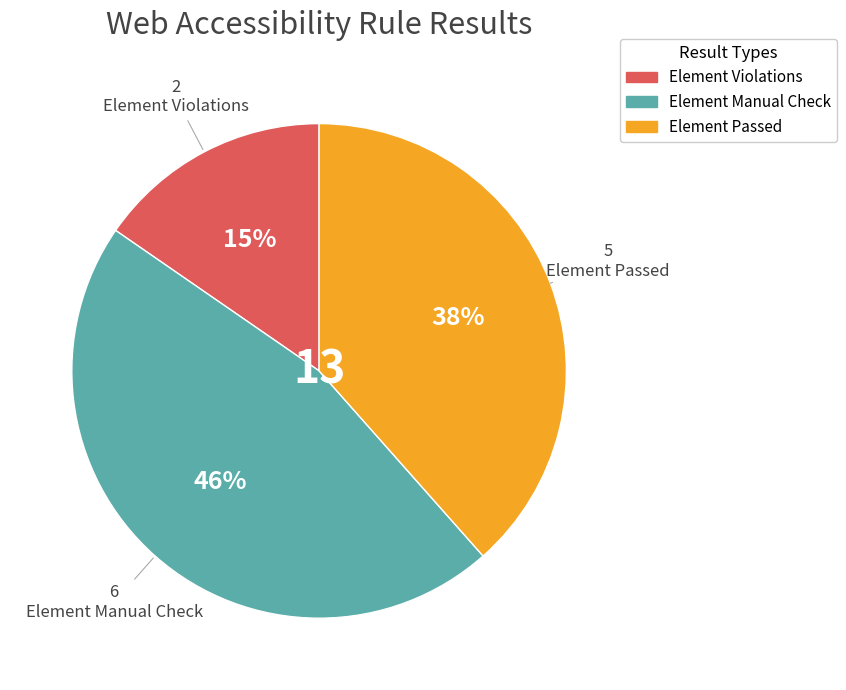

To the nearest percent, what is the difference between the largest and smallest slice percentages?

31%